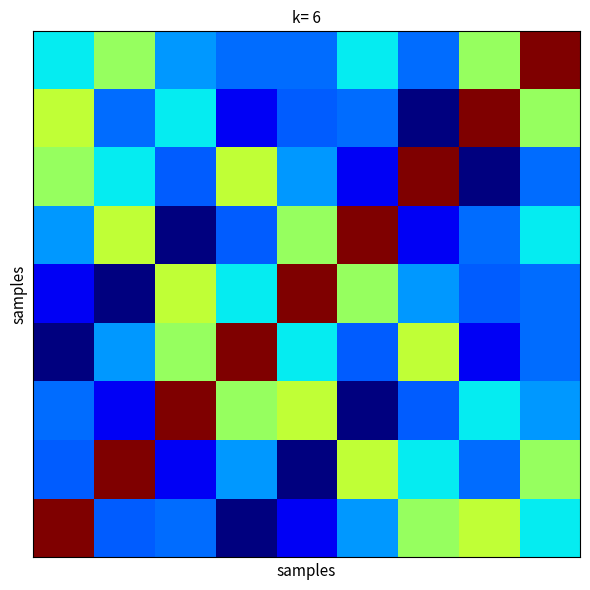

At which category is the sum across all series the highest?

8